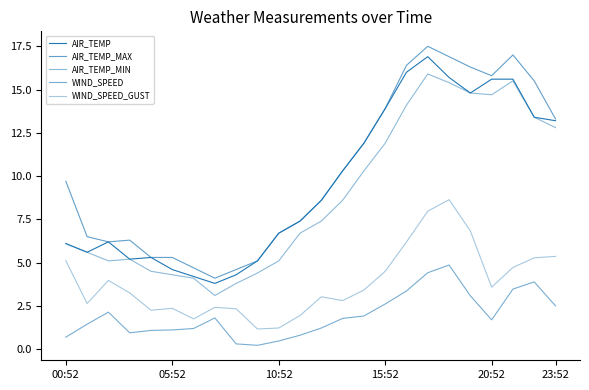

At how many categories does at least one series exceed 11?

10